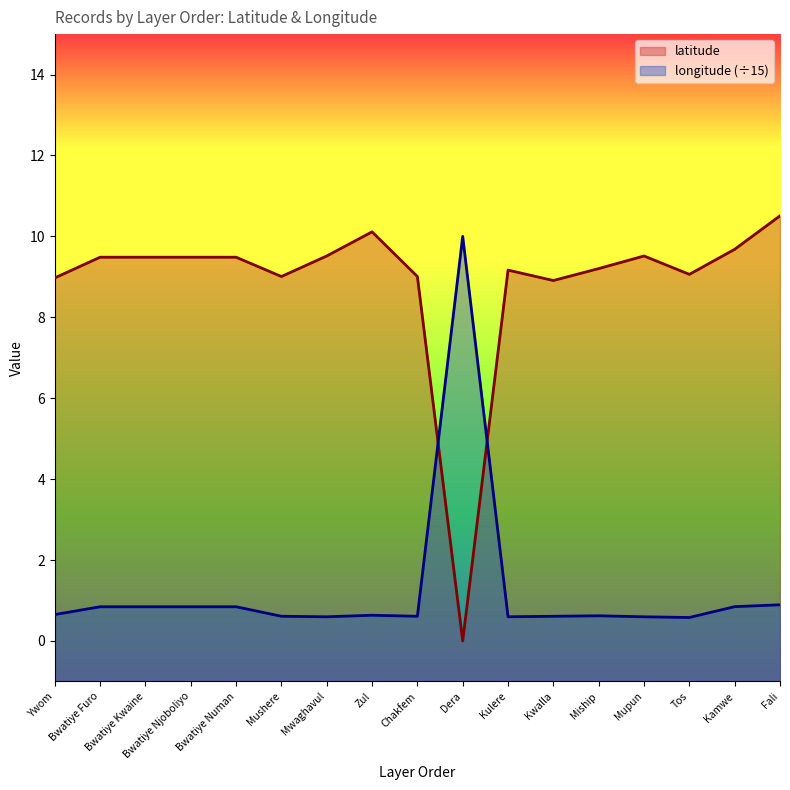

What is the value of the longitude point at the 8th from the left?

0.6